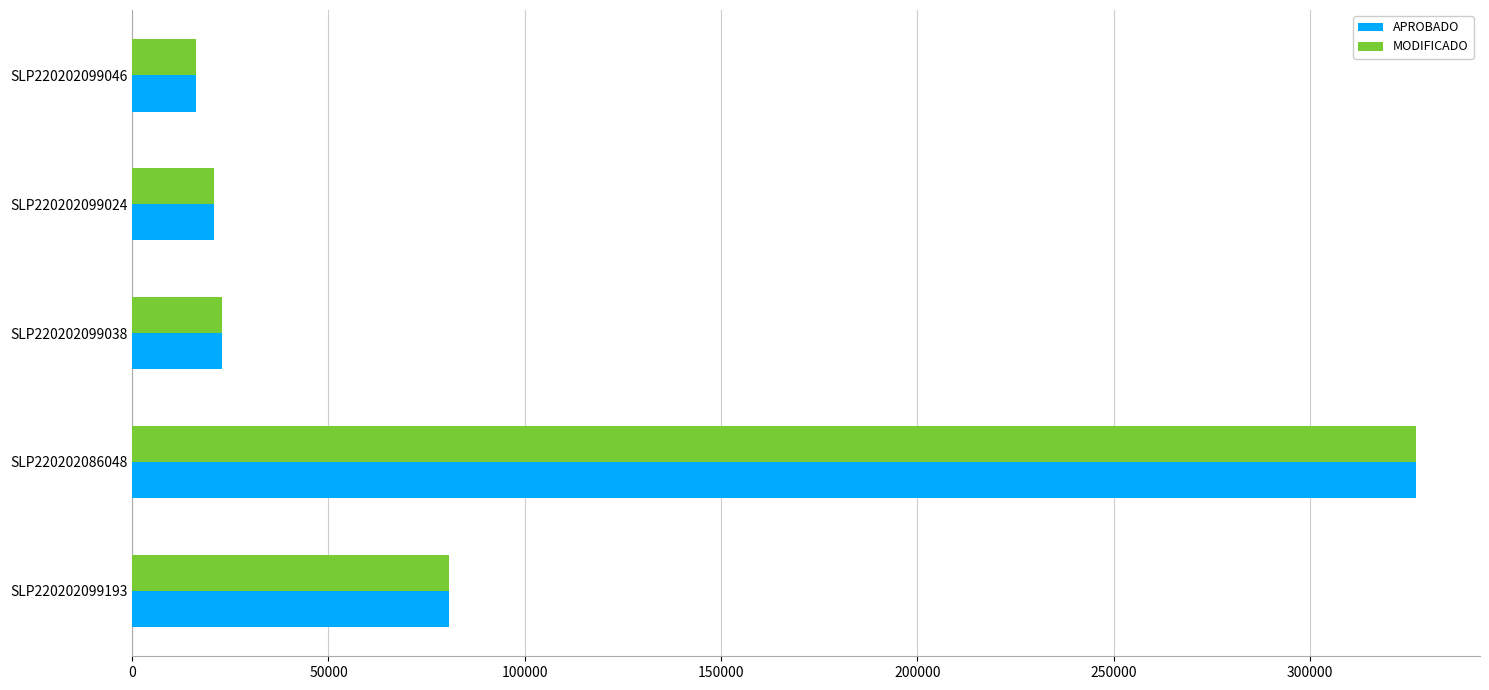

The APROBADO series shows 20869.5 at SLP220202099024. True or false?

True